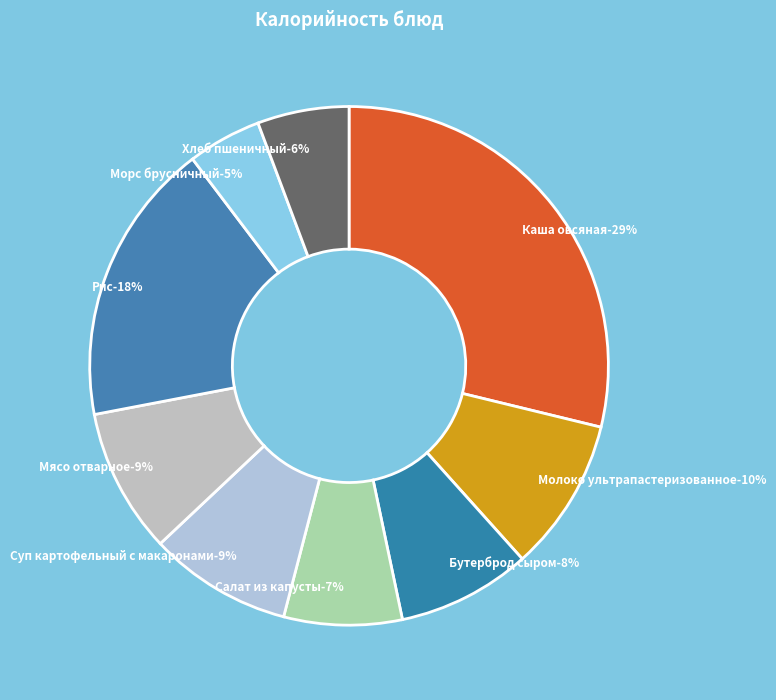

What percentage do Хлеб пшеничный and Мясо отварное together represent?

14.7%